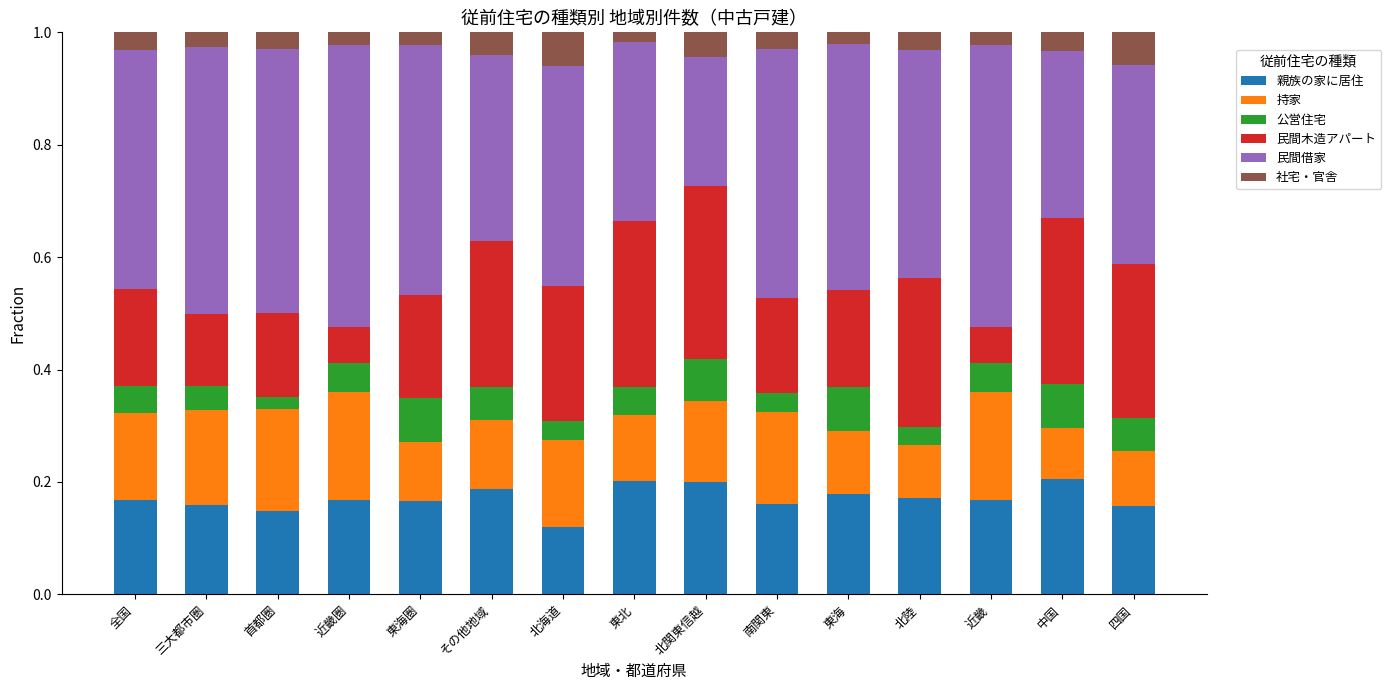

At which label does 親族の家に居住 reach its minimum?

北海道